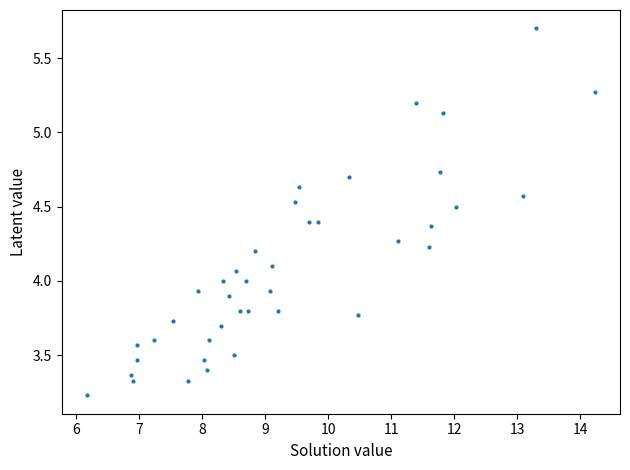

What is the range of X values (max minus min)?

8.1